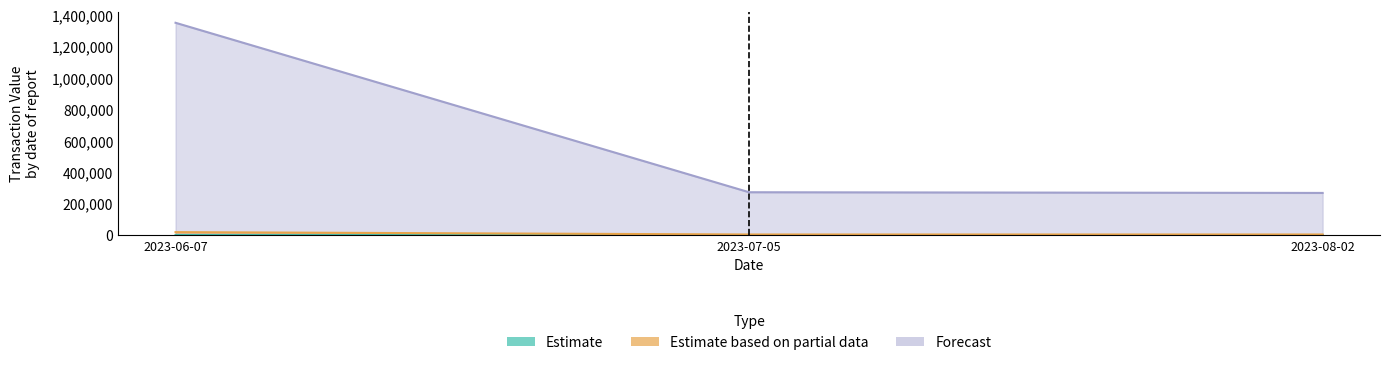

What is the minimum value shown in the chart?

67.0